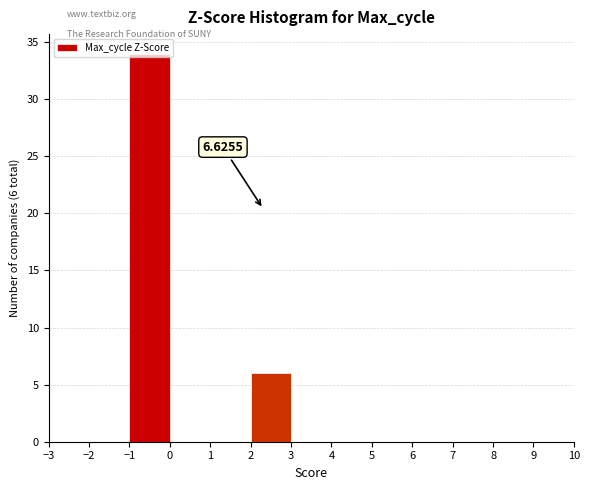

Over which range of the x-axis is the bar tallest?

-1 to 0